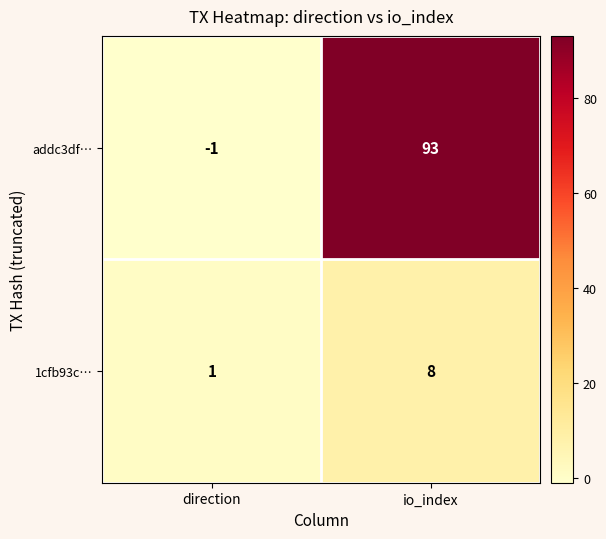

What is the greatest value displayed?

93